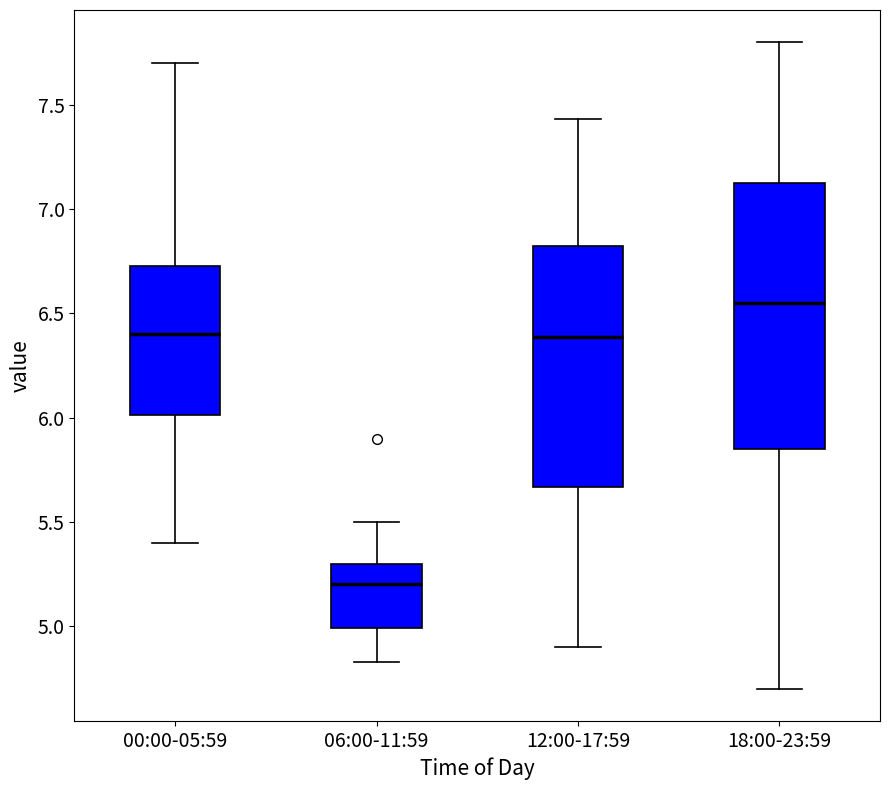

Reading left to right, read every box against the y-axis: the position of its median line, the range the box covers, and the ends of its whiskers. The values are not printed on the chart, so give them approximately, as read against the axis.

00:00-05:59: median 6.40, box 6.00 to 6.75, whiskers 5.40 to 7.70
06:00-11:59: median 5.20, box 5.00 to 5.30, whiskers 4.85 to 5.50
12:00-17:59: median 6.40, box 5.65 to 6.85, whiskers 4.90 to 7.45
18:00-23:59: median 6.55, box 5.85 to 7.15, whiskers 4.70 to 7.80